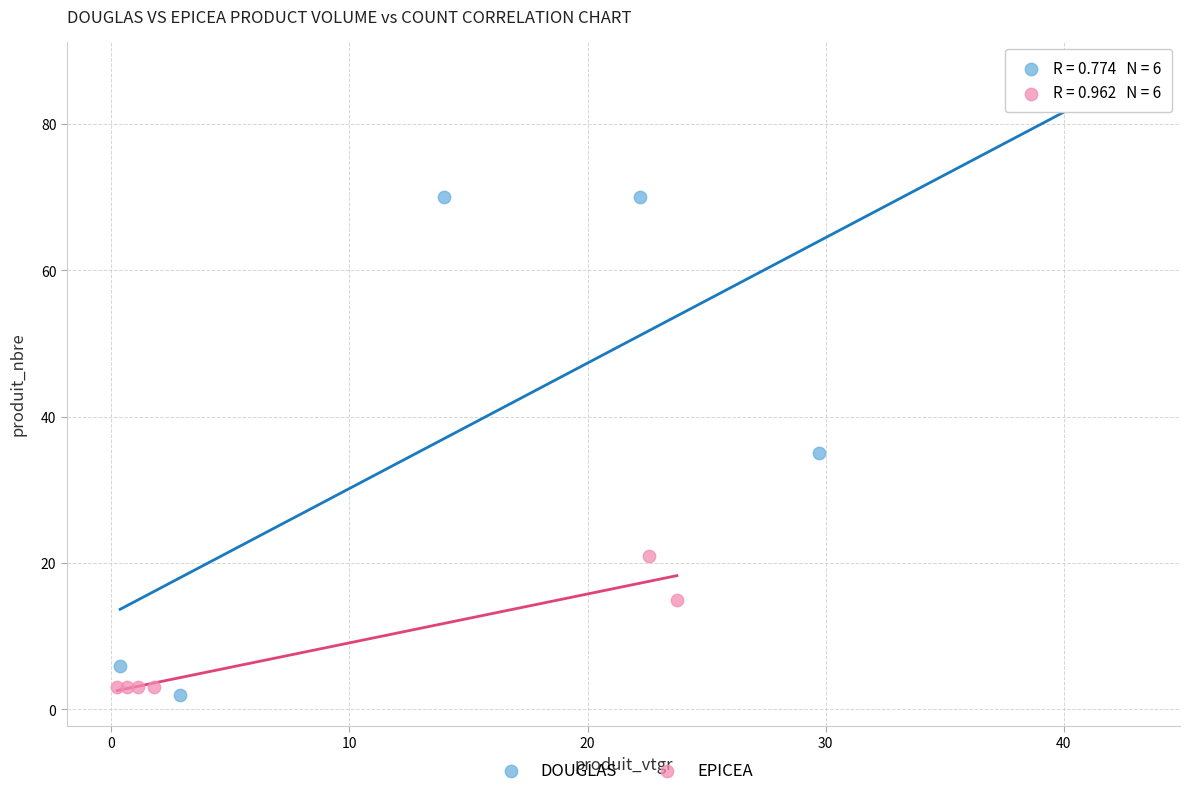

Which series has the widest spread of Y values?

DOUGLAS